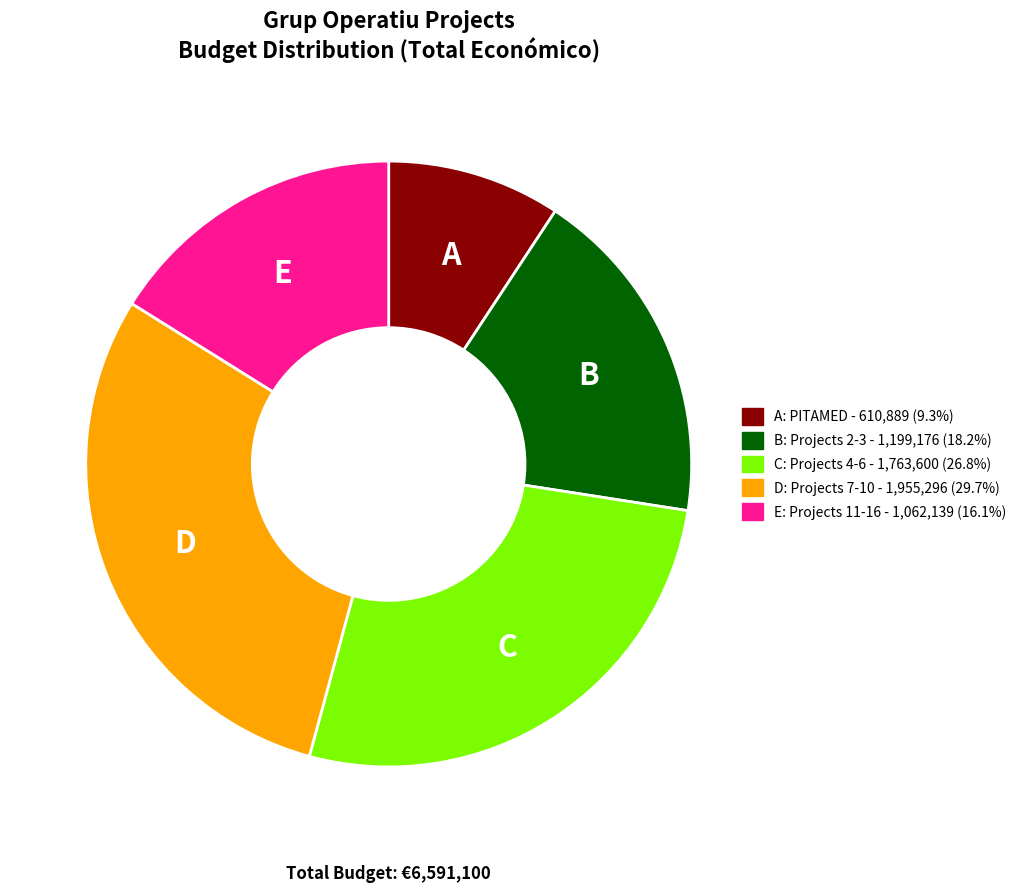

Is there a majority slice in this chart?

No